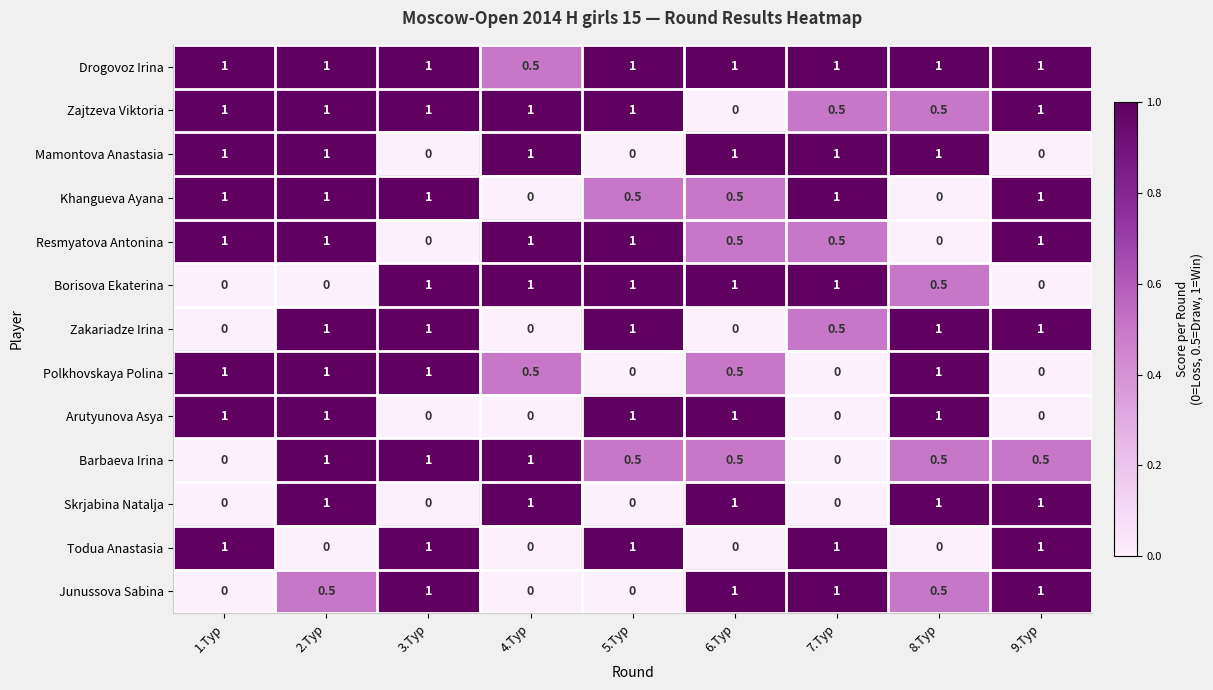

At how many categories does at least one series exceed 0?

9